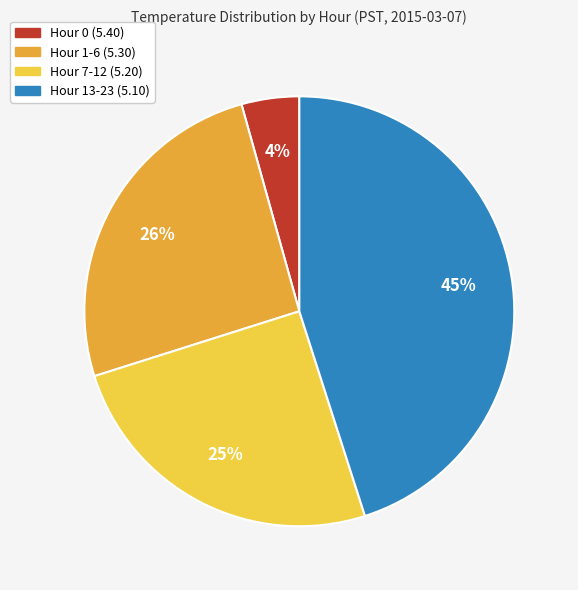

Does any single category account for the majority?

No